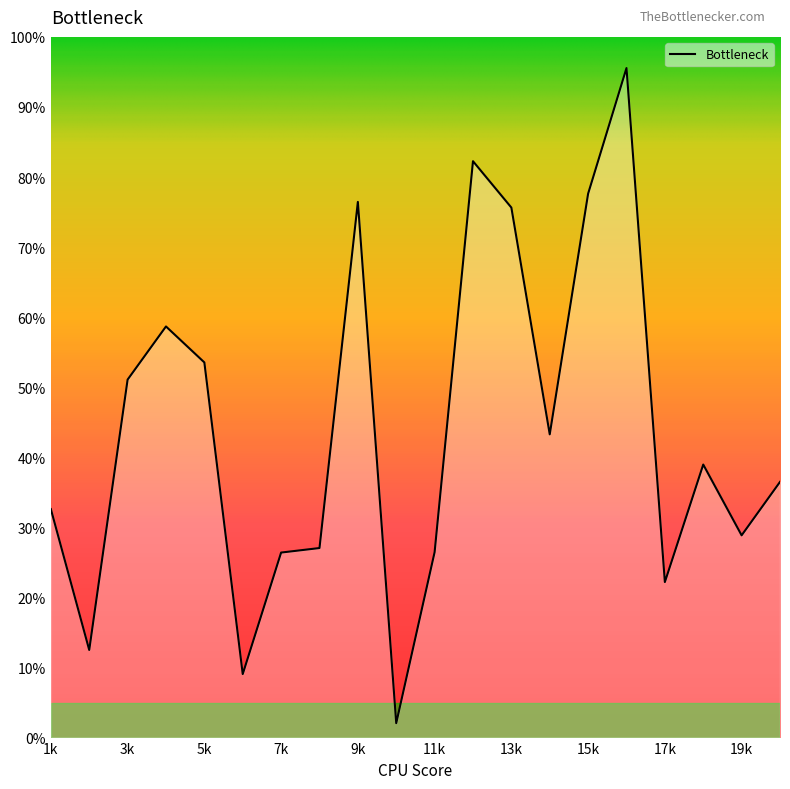

How many points are higher than both their immediate neighbors (excluding endpoints)?

5